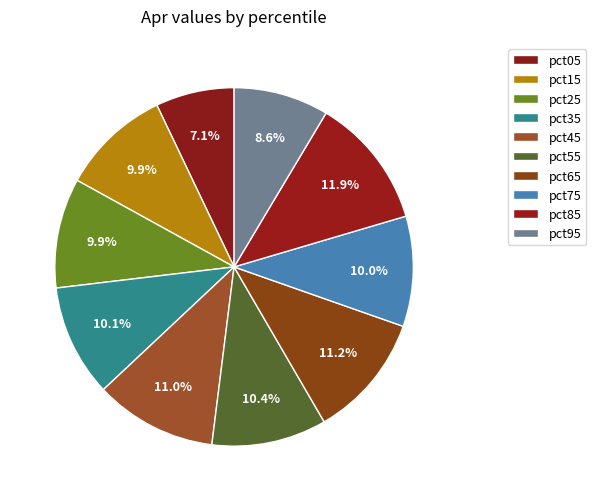

Count the number of slices in the pie.

10